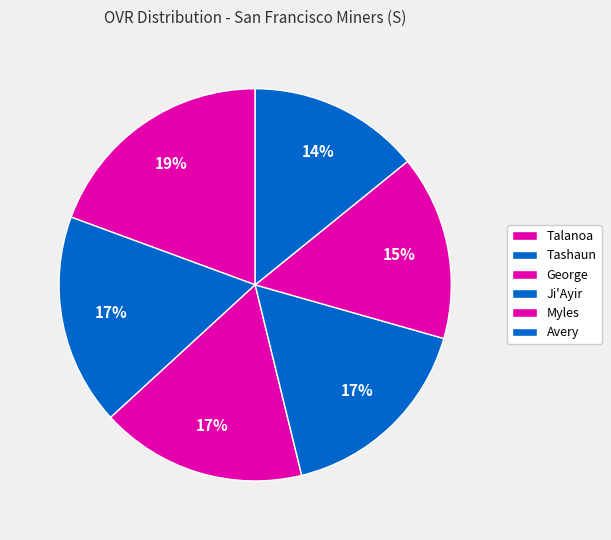

Approximately how many times larger is the value at Ji'Ayir compared to Avery?

1.2